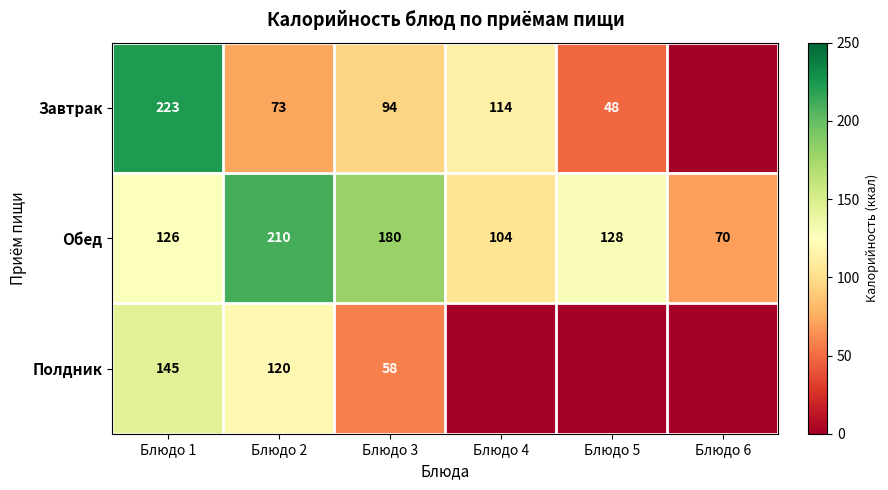

Is the value of Завтрак at Блюдо 1 greater than the value of Полдник at Блюдо 1?

Yes